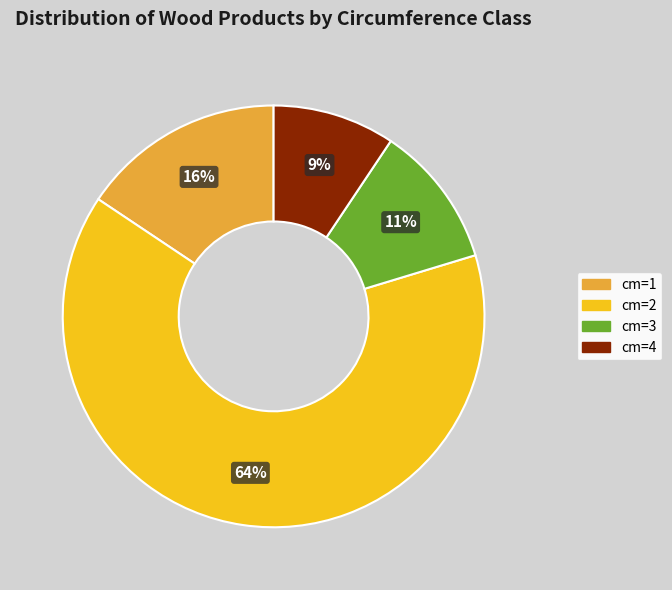

To the nearest percent, what is the difference between the largest and smallest slice percentages?

55%